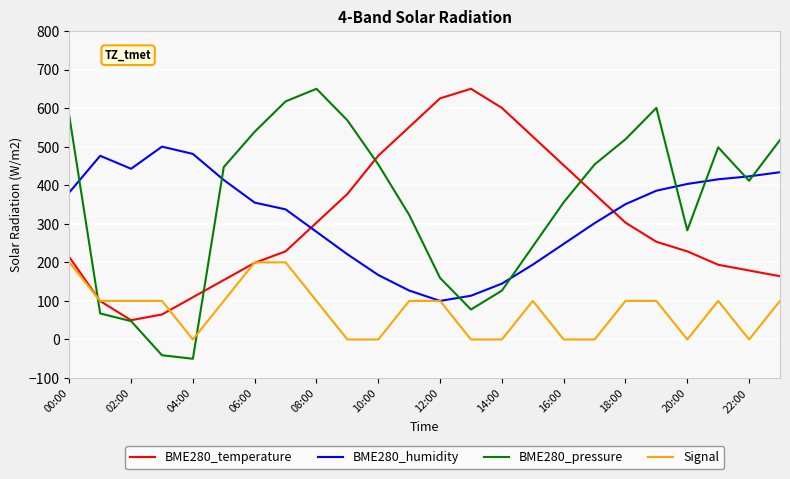

How many values in BME280_pressure are above zero?

22